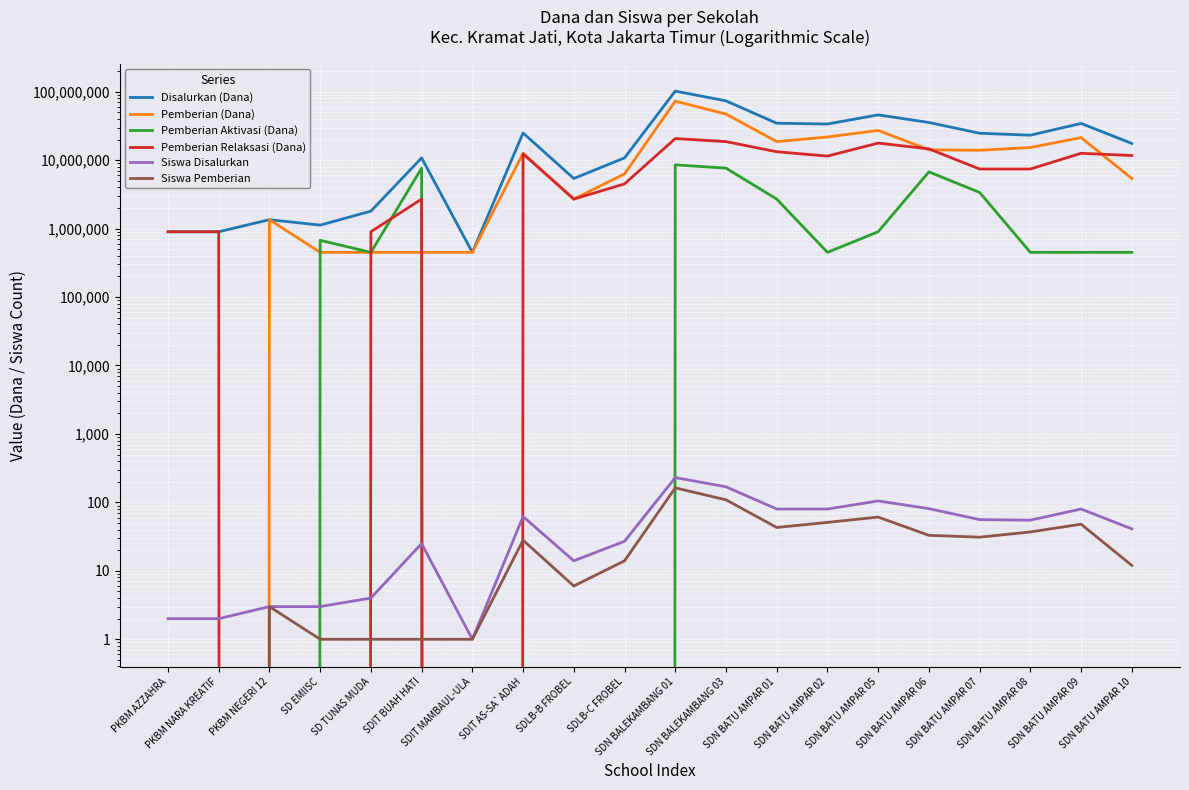

Where is the first local minimum for Pemberian Aktivasi (Dana)?

SD TUNAS MUDA